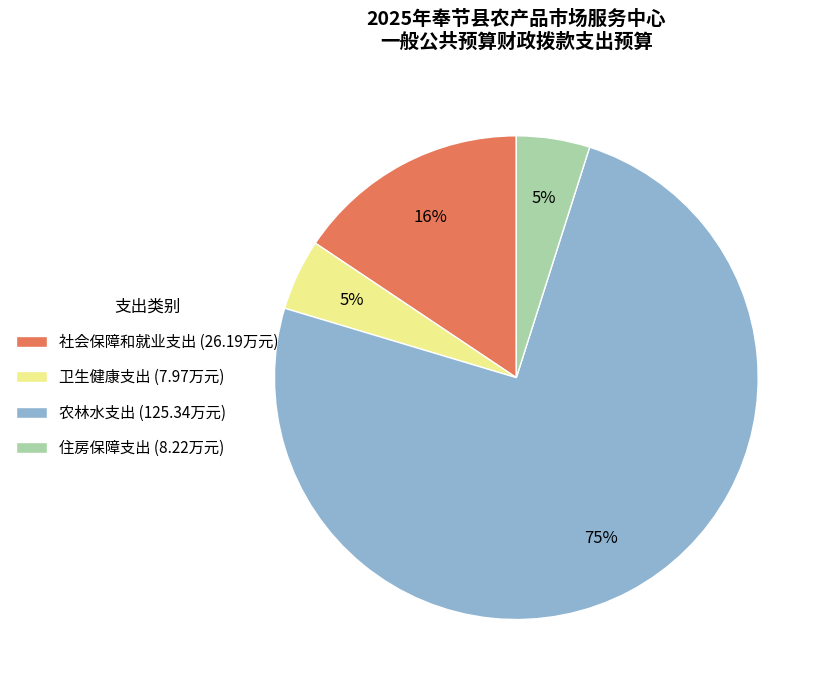

Count the number of slices in the pie.

4